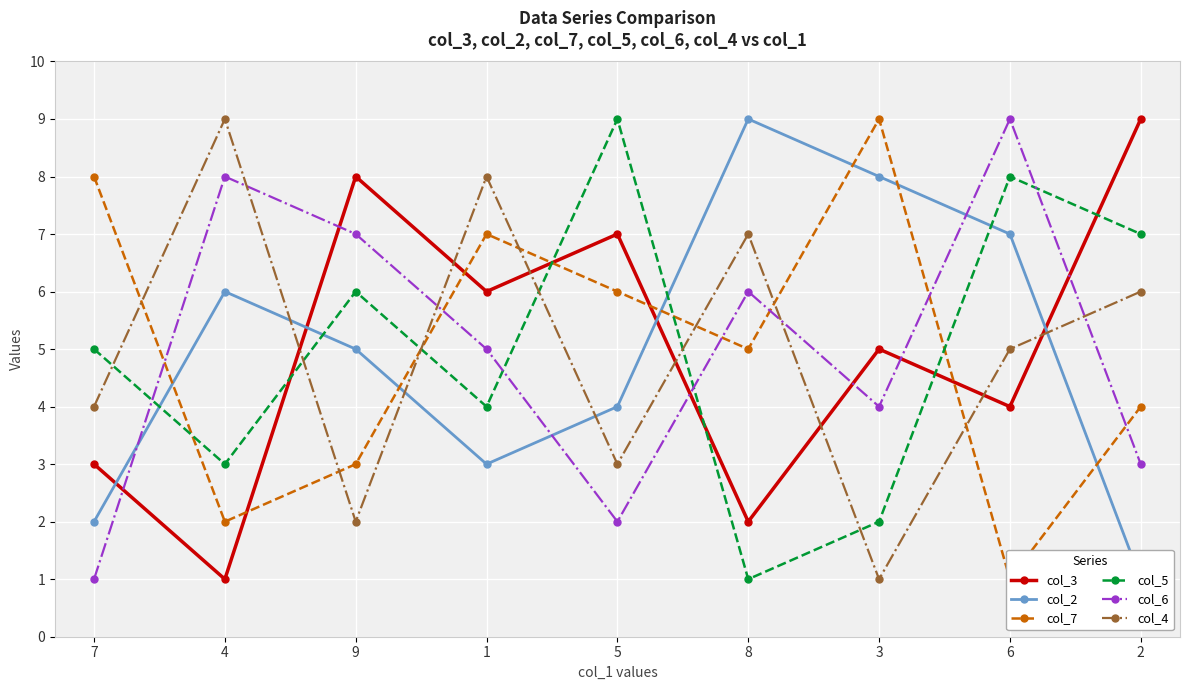

The value of col_2 at 1 is 2. True or false?

False